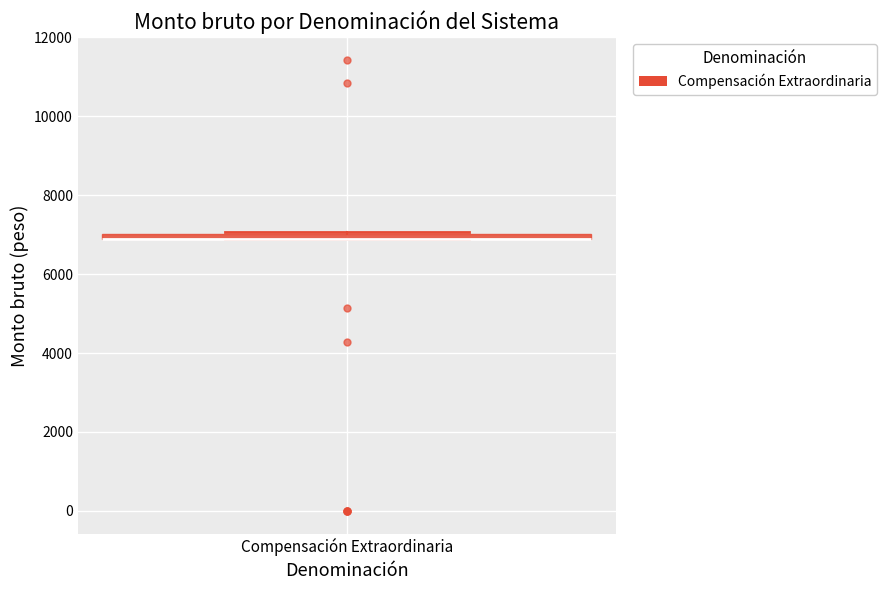

Where is the lower edge of the box for Compensación Extraordinaria on the y-axis? The values are not printed on the chart, so give them approximately, as read against the axis.

6800